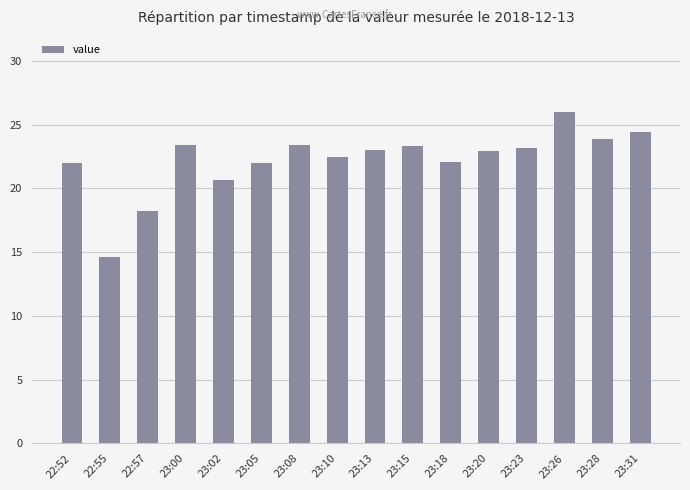

How many data points does each series have?

16